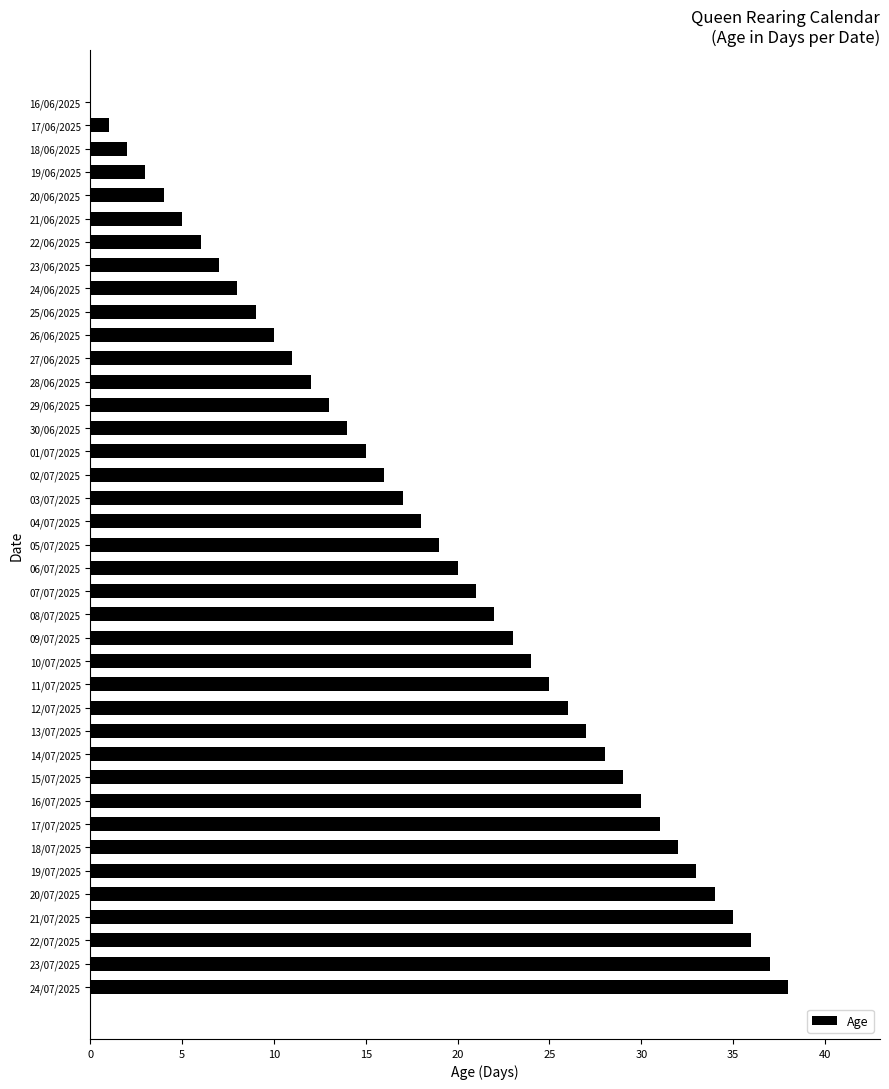

How many categories are shown in the chart?

39